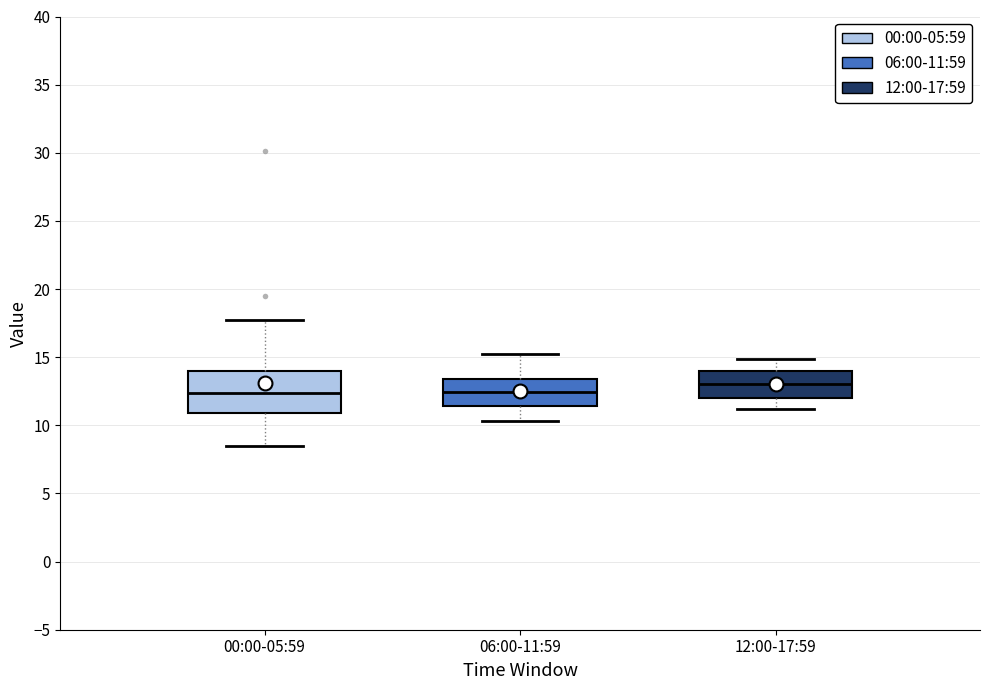

Comparing the boxes themselves (not the whiskers), which one is the tallest?

00:00-05:59